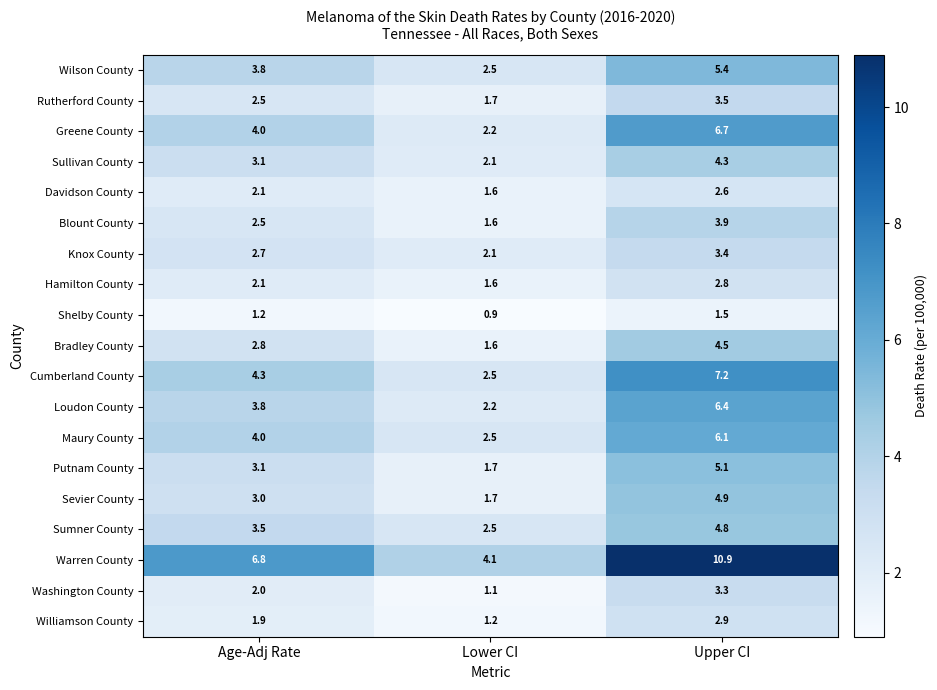

What is the smallest value displayed?

0.9